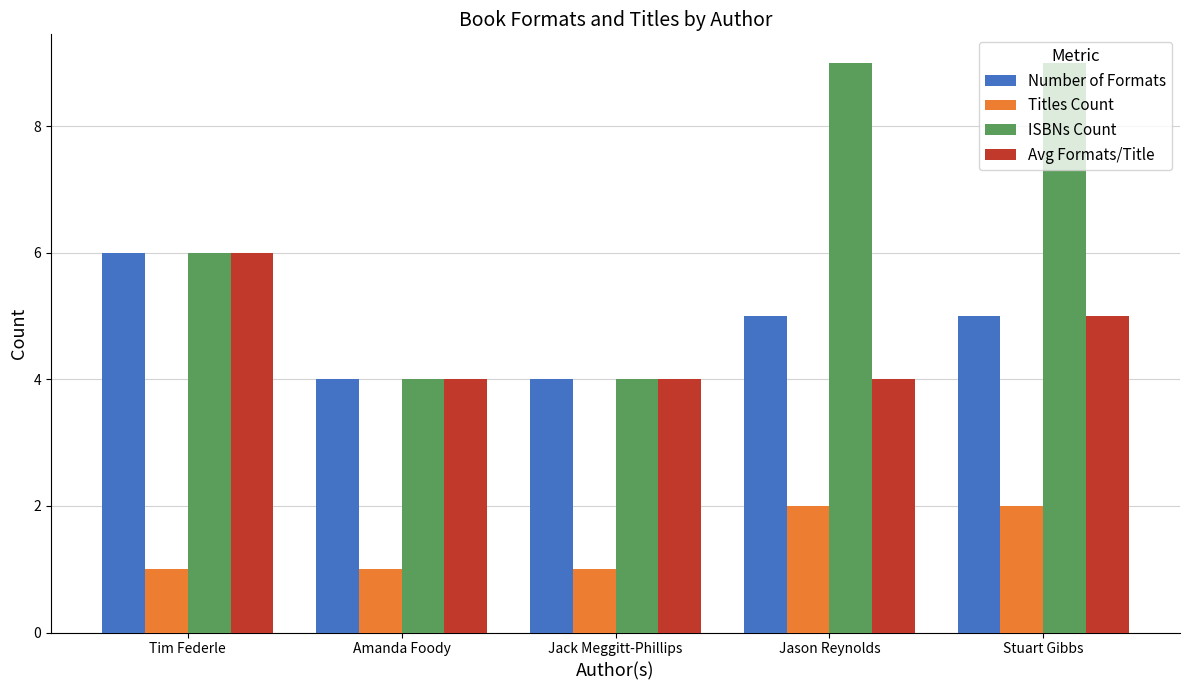

What is the value of the Titles Count bar at the 4th from the left?

2